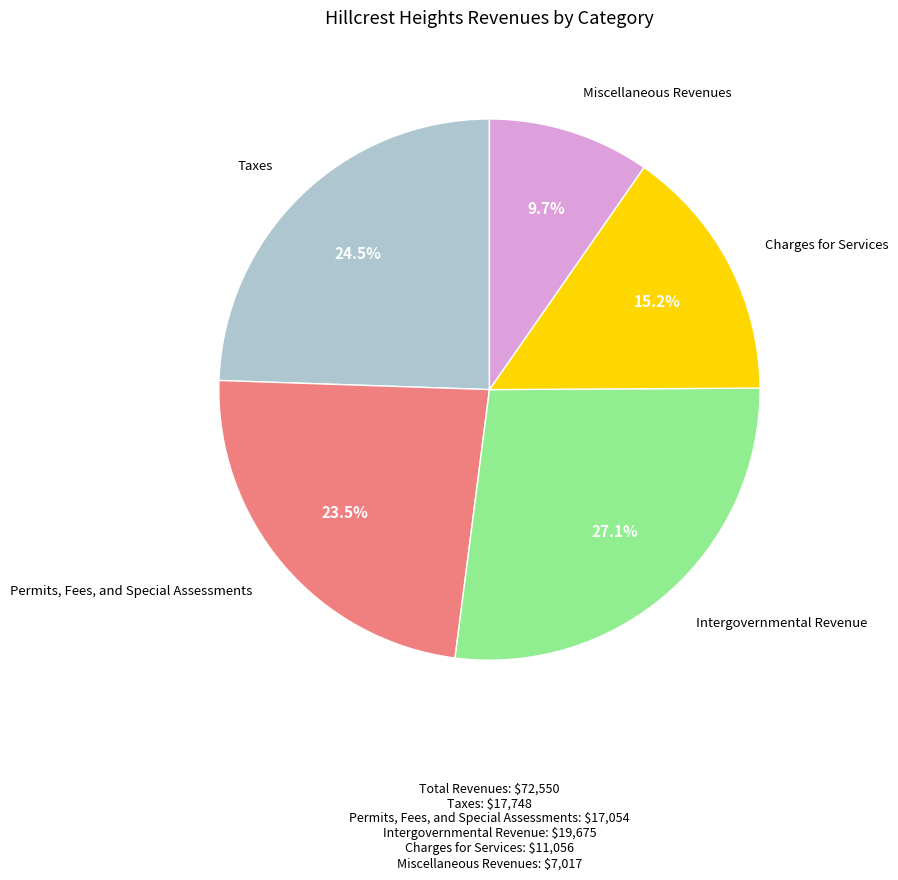

Is there any slice that represents more than half of the pie?

No